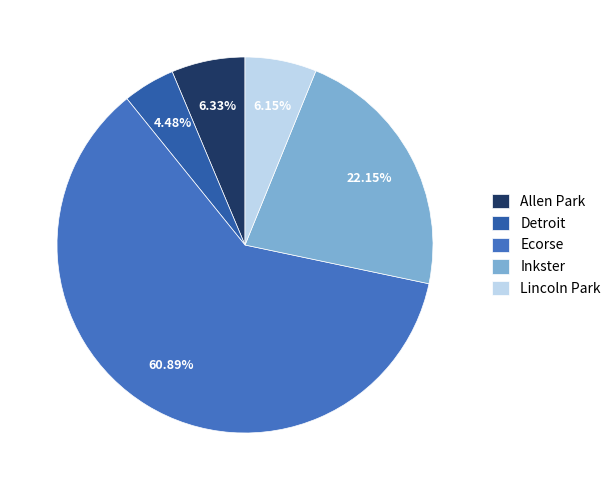

To the nearest percent, what portion does Lincoln Park represent?

6%